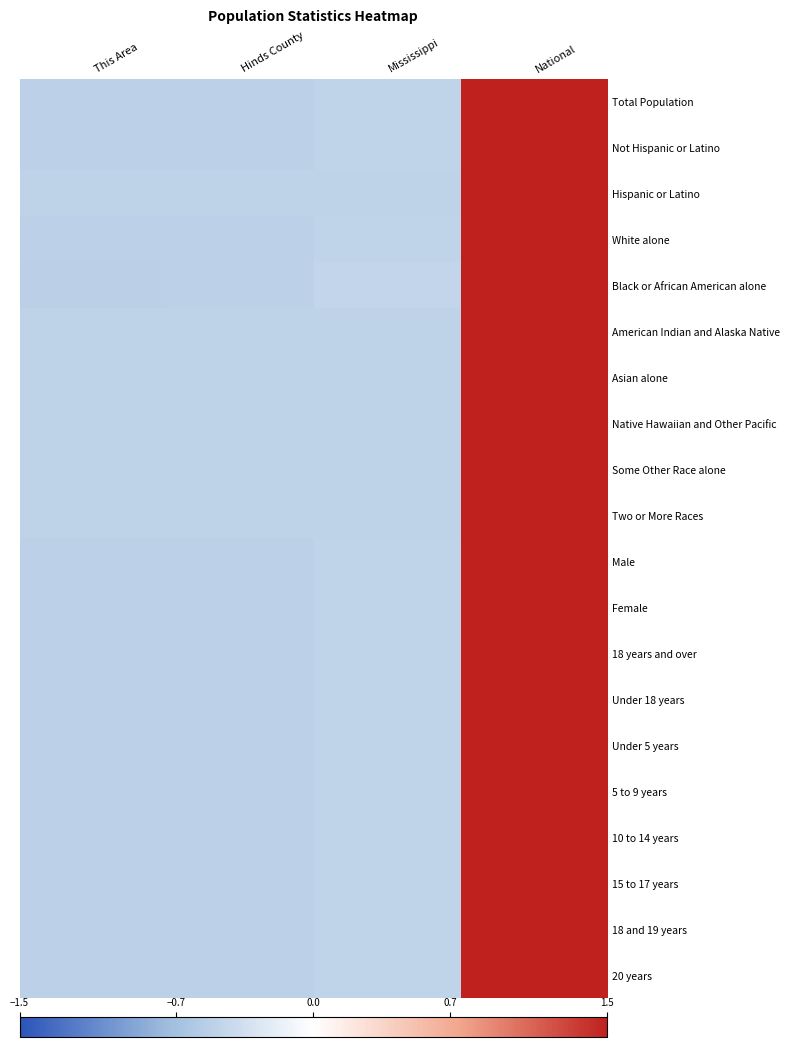

Which label corresponds to the largest value in the chart?

National